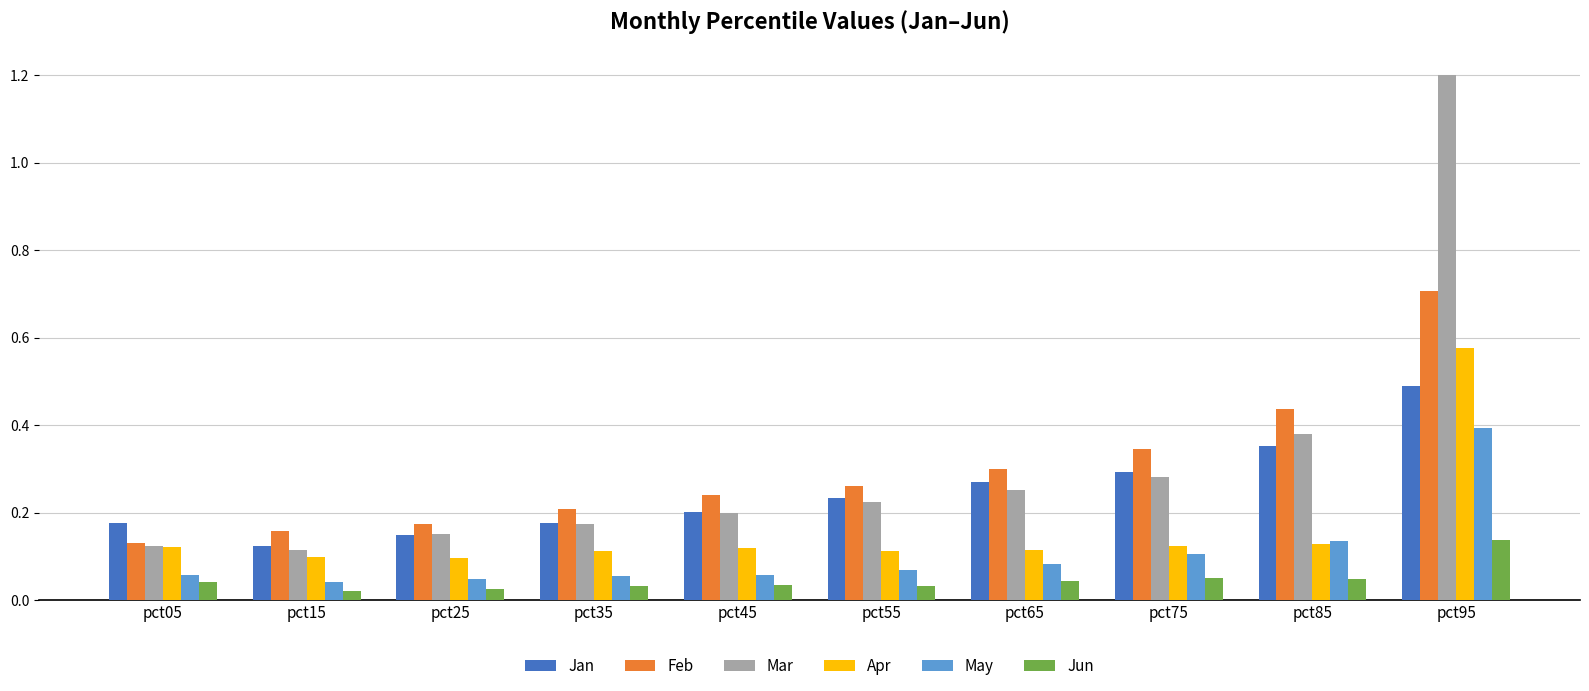

Is it true that Apr equals 0.2 at pct85?

False